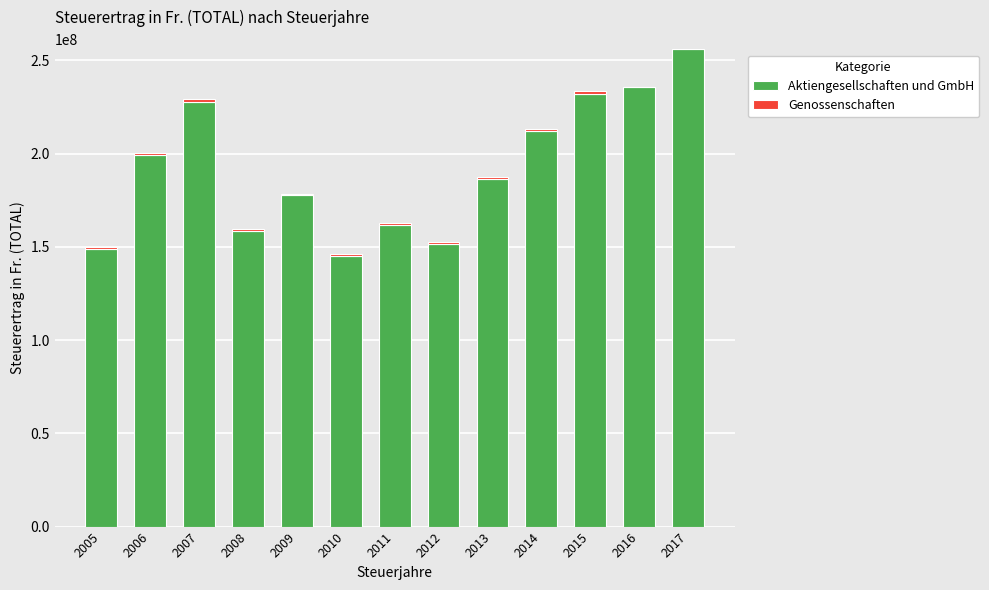

The value of Aktiengesellschaften und GmbH at 2006 is 67302823. True or false?

False